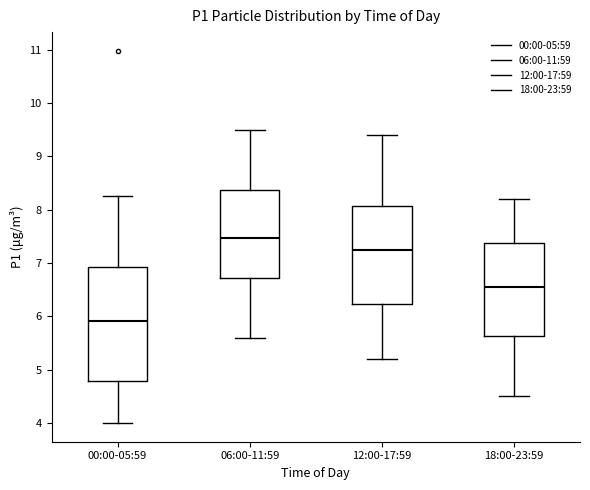

Which box has the highest median line?

06:00-11:59